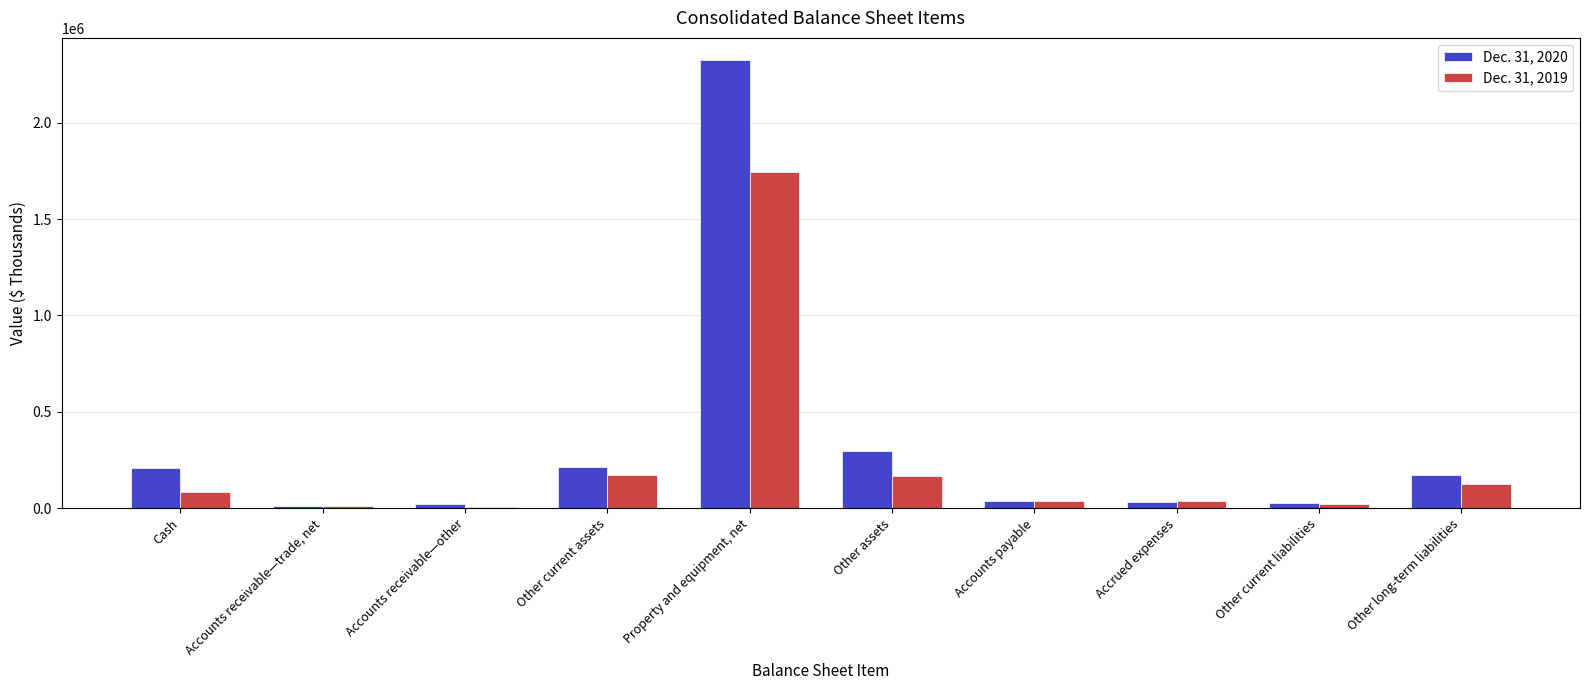

How many groups of bars are there?

10